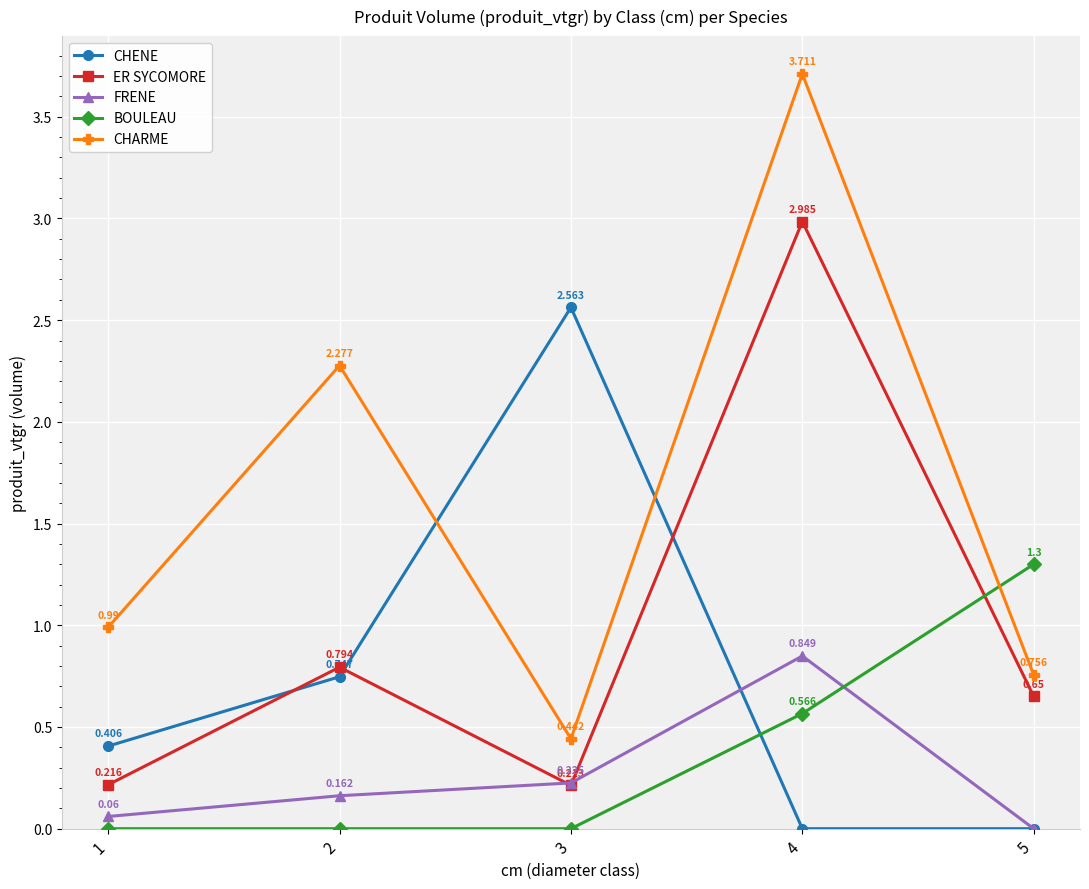

In FRENE, how many points are higher than both neighbors (excluding endpoints)?

1